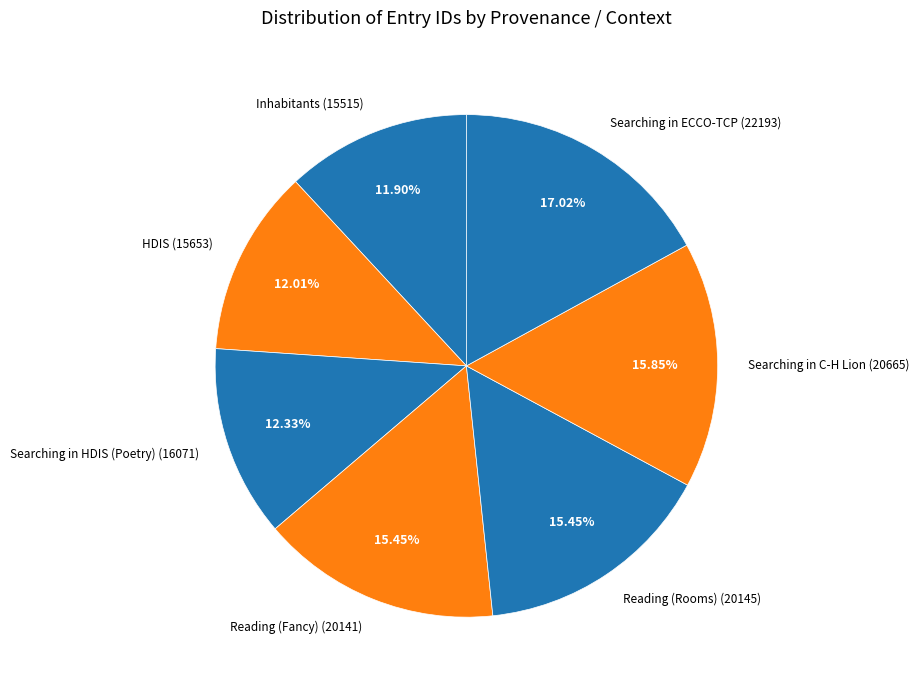

To the nearest percent, what is the combined percentage of Reading (Rooms) and Searching in HDIS (Poetry)?

28%